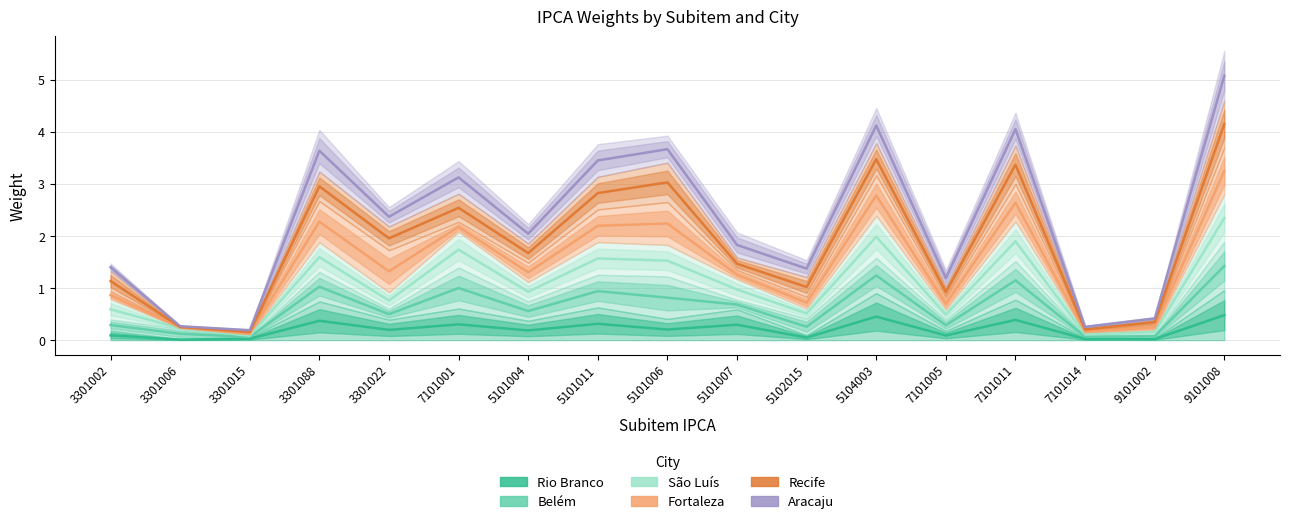

What is the total value across all series at 3301006?

1.1